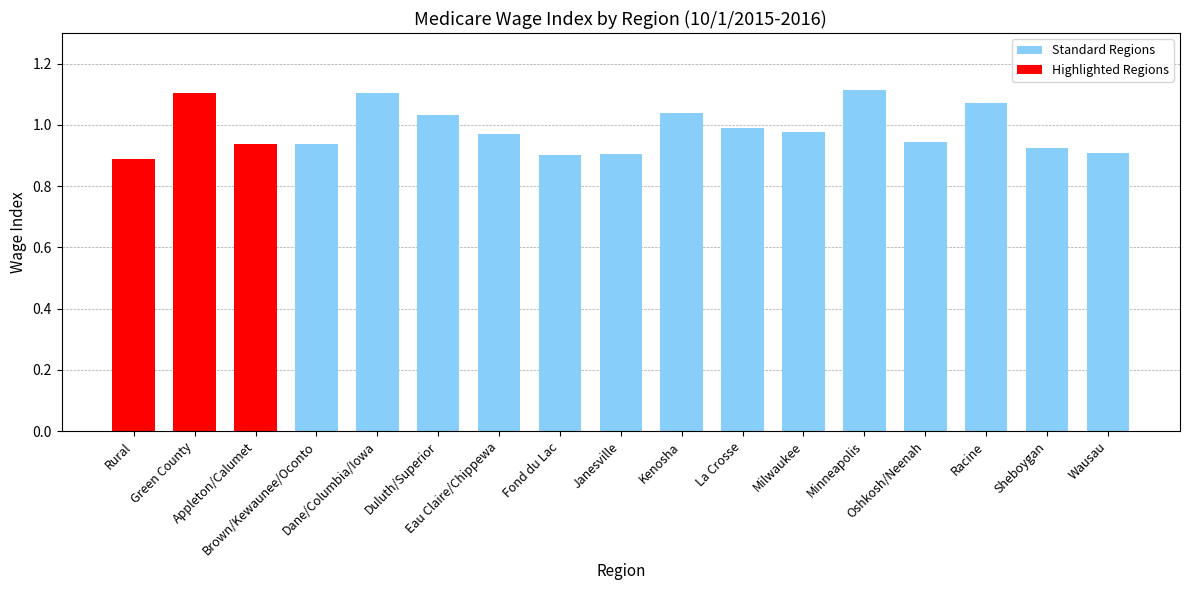

Are the bars horizontal?

No